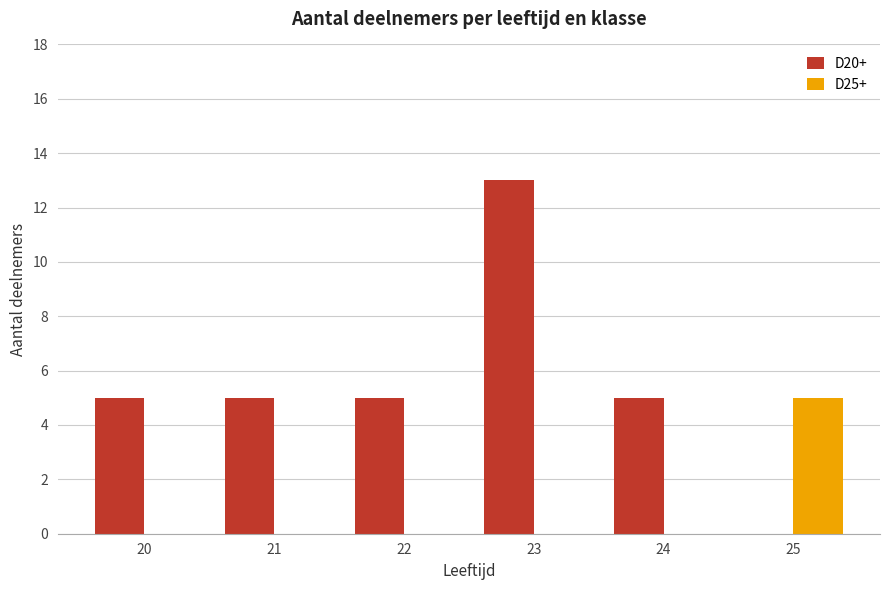

The D25+ series shows 8 at 25. True or false?

False